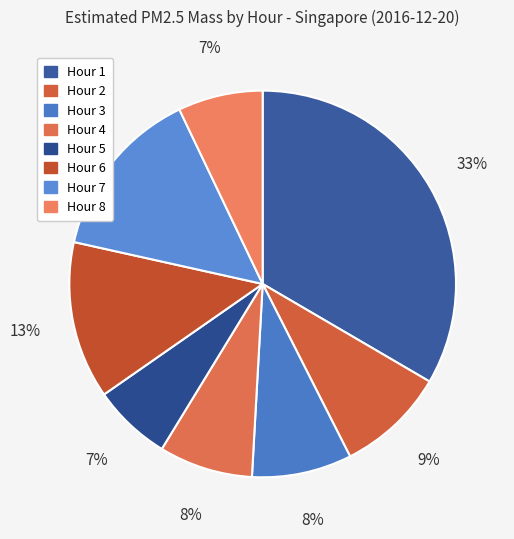

Which slice is the largest?

Hour 1